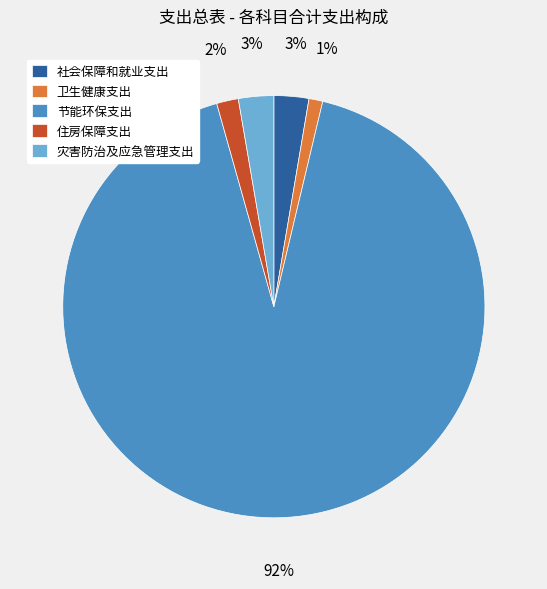

Is it true that 社会保障和就业支出 is 3% of the pie?

True